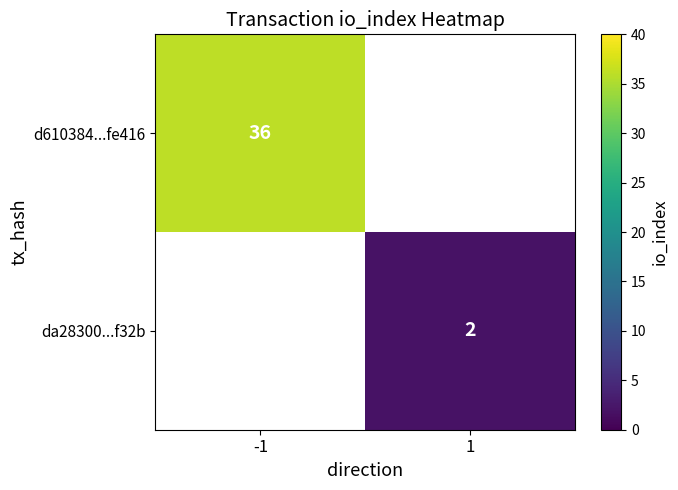

Is it true that da28300...f32b equals 2 at 1?

True